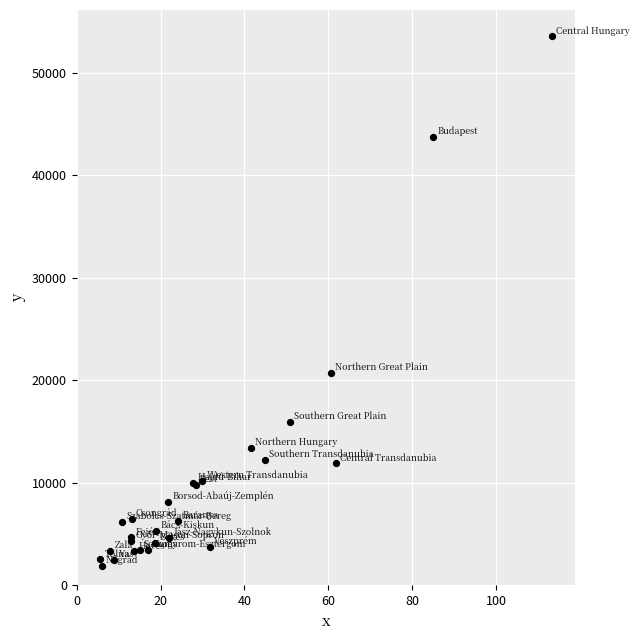

What Y value in the scatter plot is closest to 27723?

20746.4